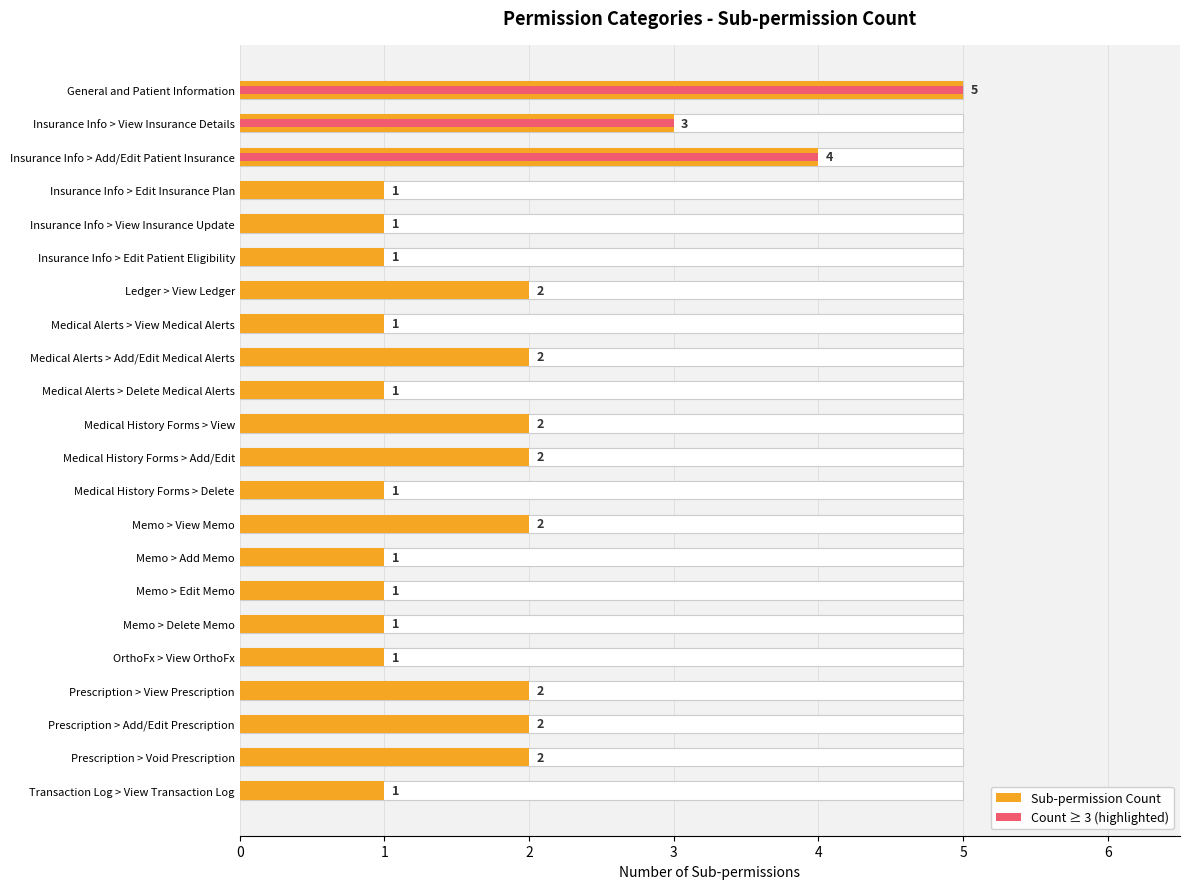

Which series has the largest total across all categories?

Sub-permission Count